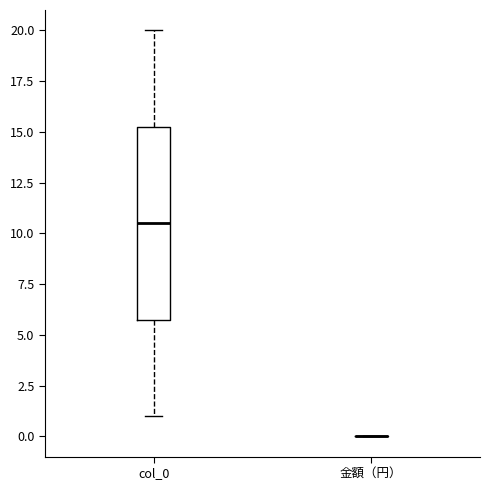

Which box is the tallest, from its lower edge to its upper edge?

col_0